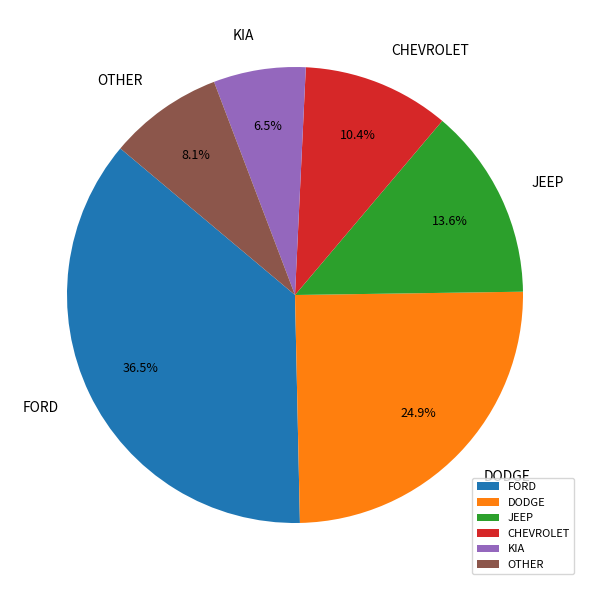

What is the smallest slice in the pie chart?

KIA